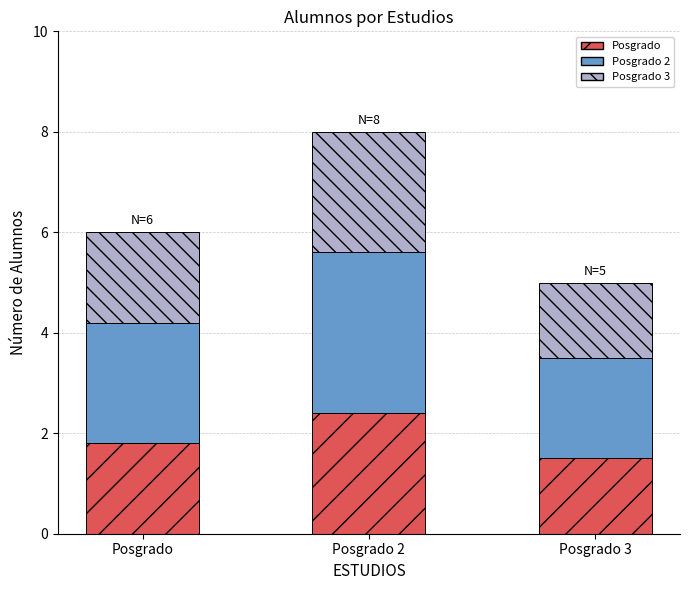

At which category is the sum across all series the highest?

Posgrado 2